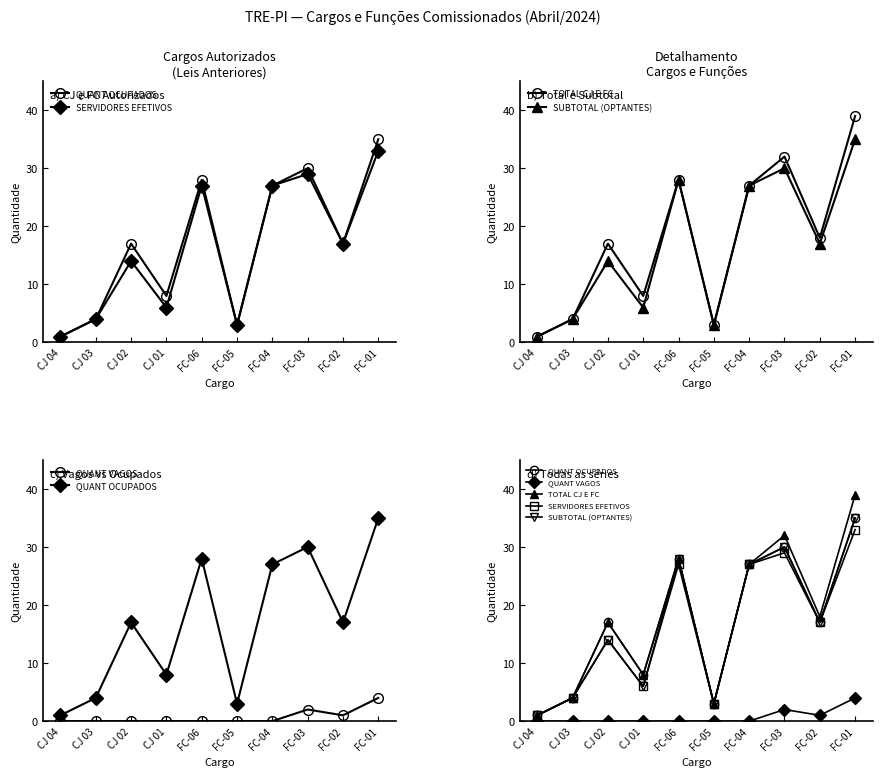

What is the difference between the highest and lowest values at CJ 02?

17